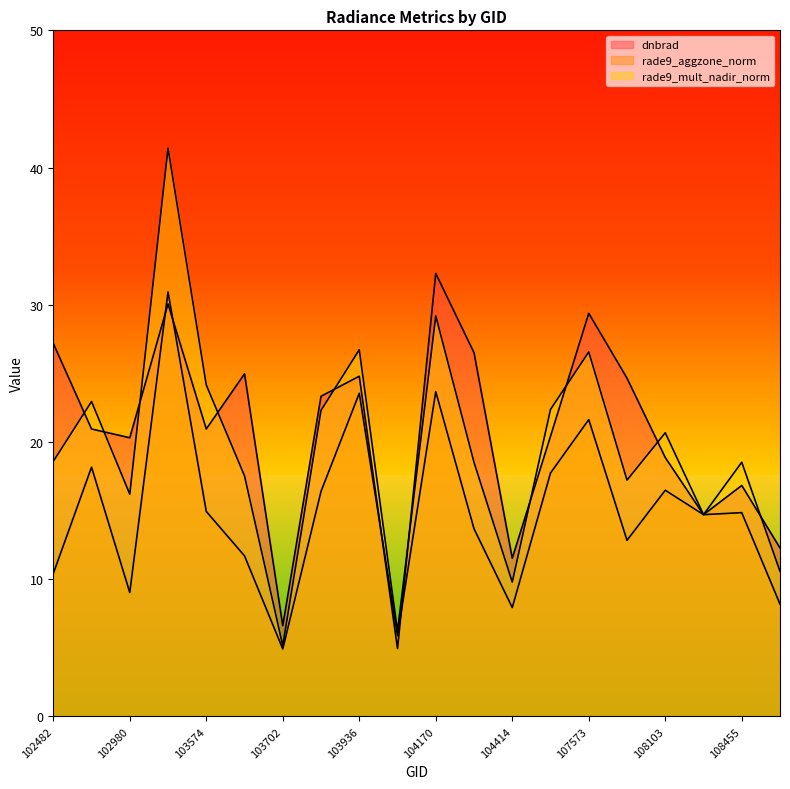

What is the lowest value of the dnbrad series?

5.0